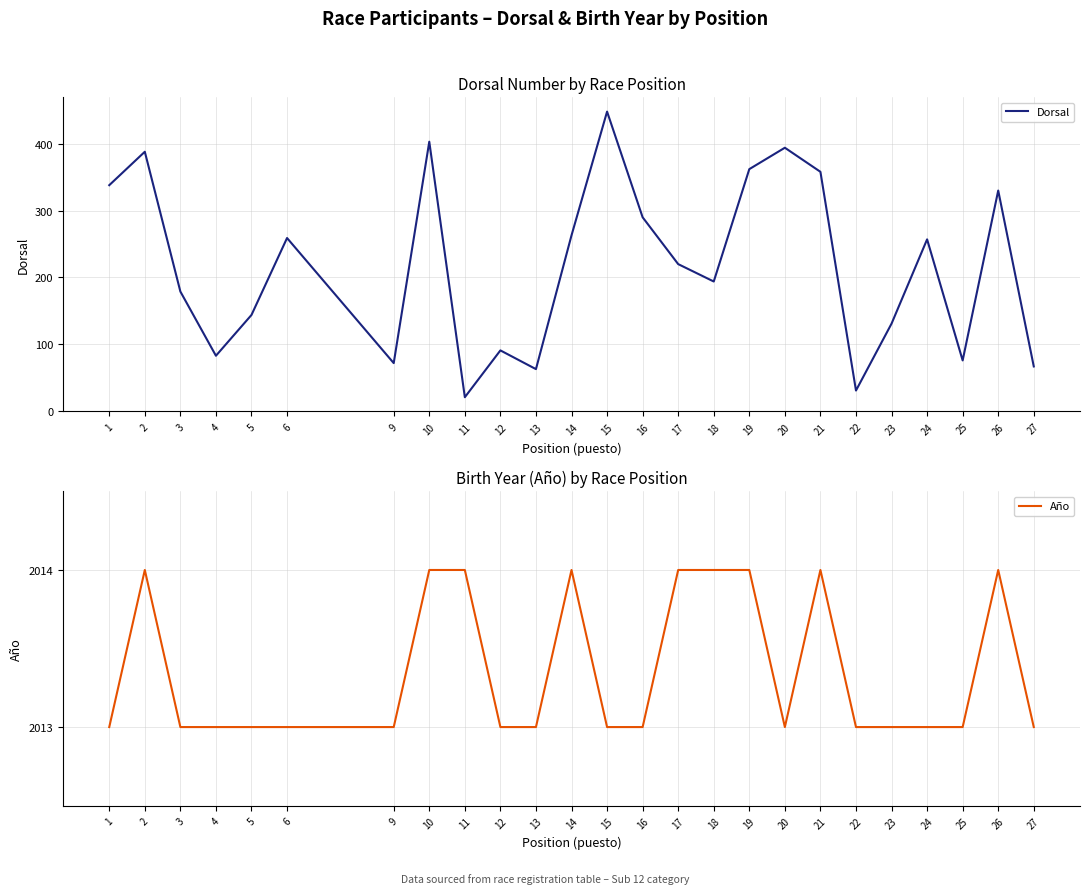

What is the value of the Dorsal point at the 16th from the left?

194